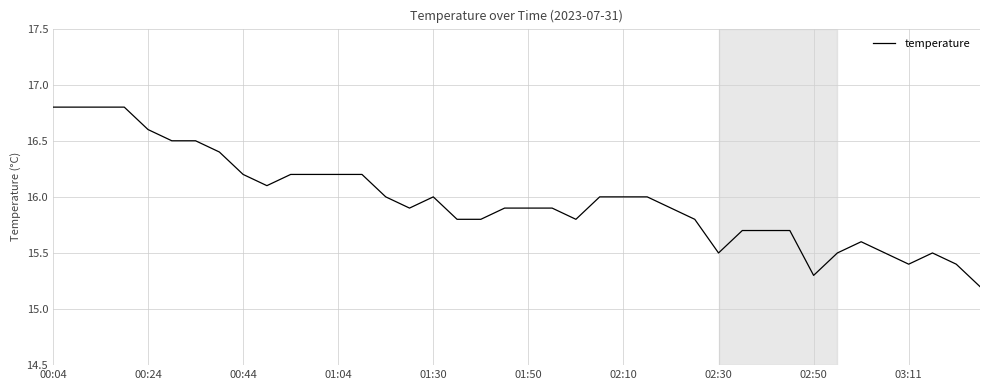

What is the minimum value shown in the chart?

15.2